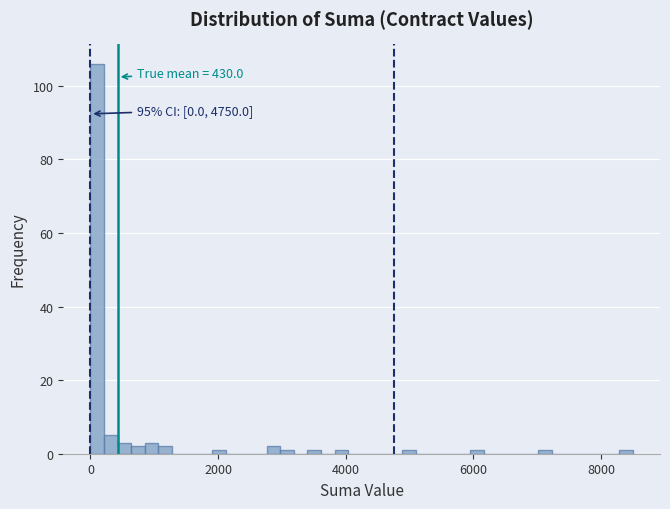

Read against the x-axis, roughly where is the centre of the tallest bar?

200